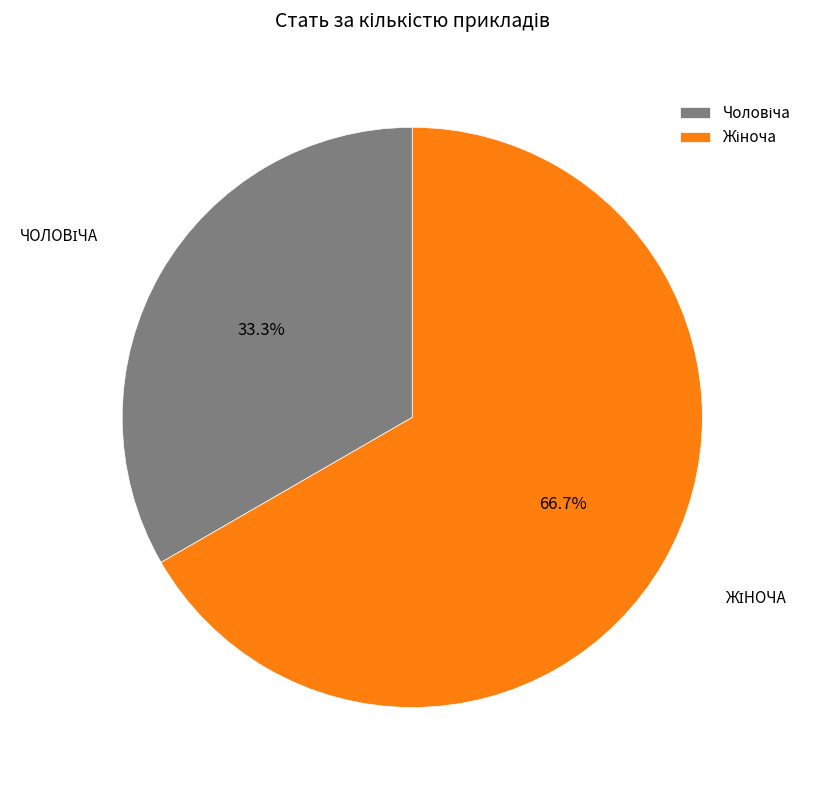

Is there any slice that represents more than half of the pie?

Yes